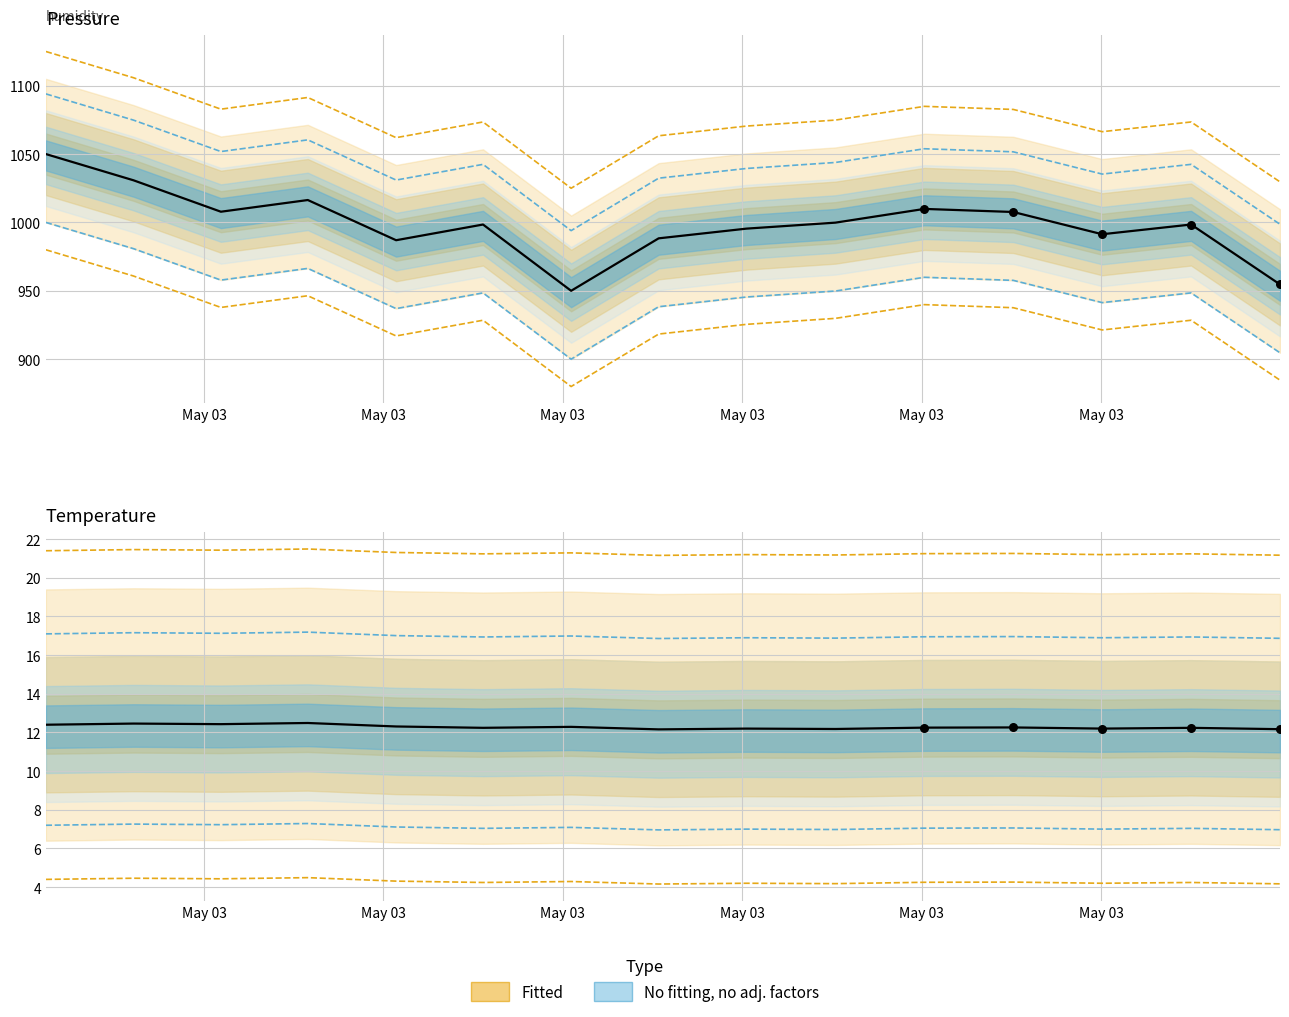

Which series has the largest Y range (max minus min)?

pressure (norm)